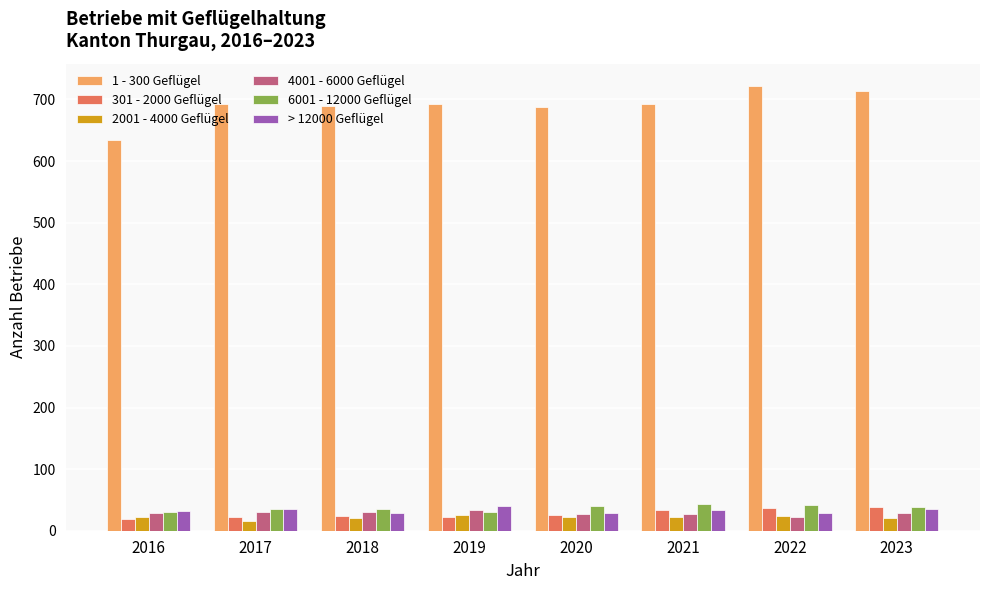

Is it true that 301 - 2000 Geflügel equals 38 at 2023?

True